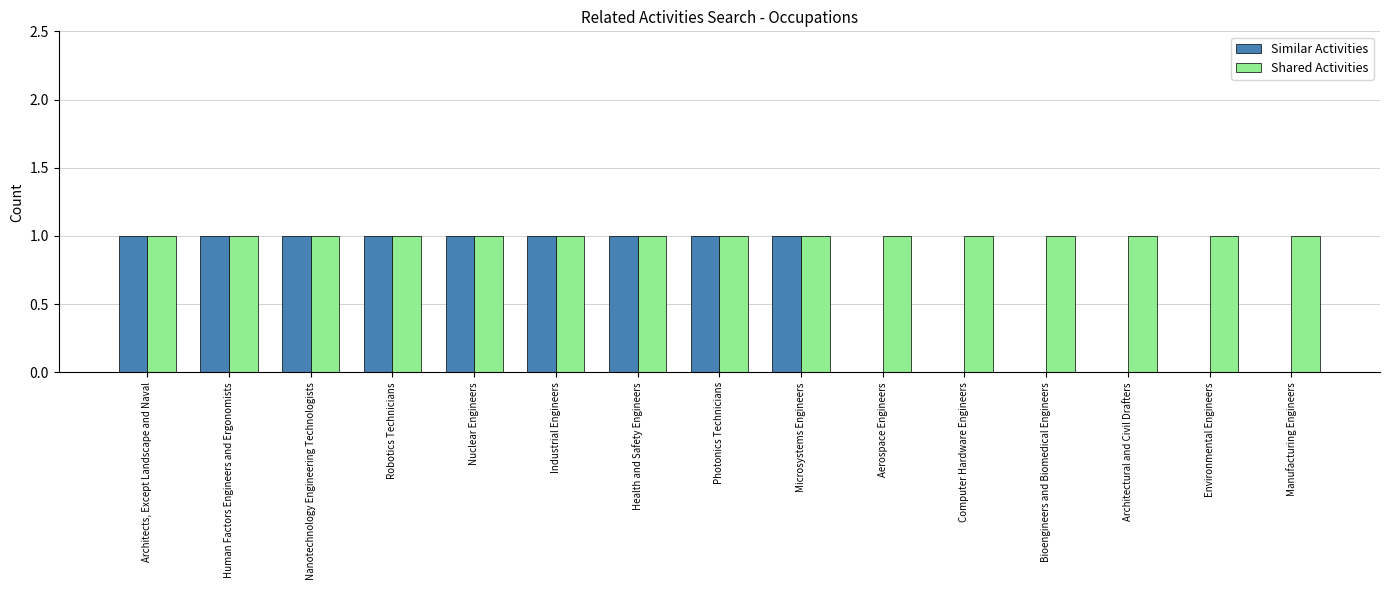

Reading left to right, extract all data points from this chart.

Similar Activities: 1	1	1	1	1	1	1	1	1	0	0	0	0	0	0
Shared Activities: 1	1	1	1	1	1	1	1	1	1	1	1	1	1	1